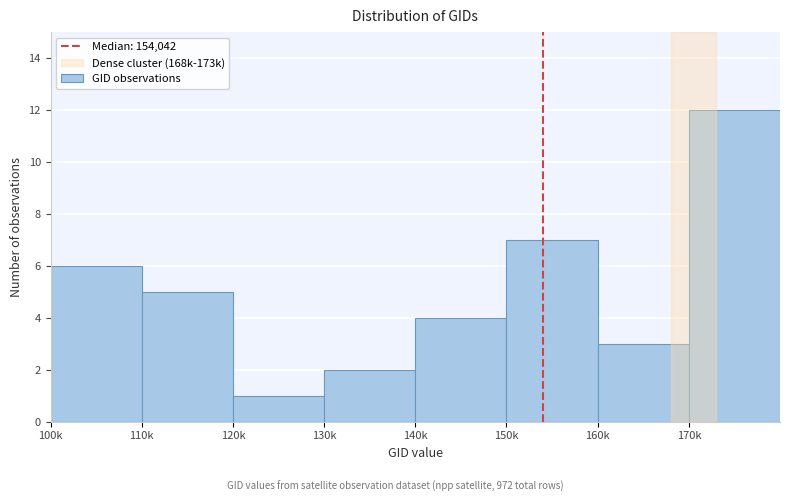

Reading left to right, transcribe all the data shown in this chart.

6	5	1	2	4	7	3	12